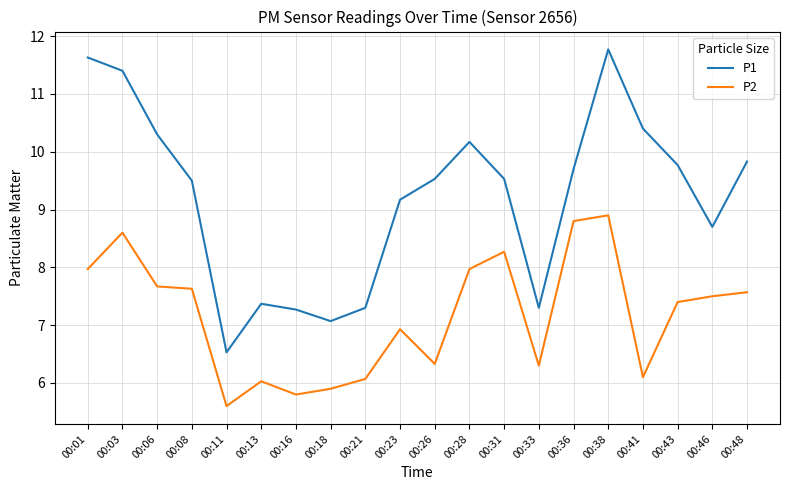

True or false: P1 and P2 intersect in this chart.

False